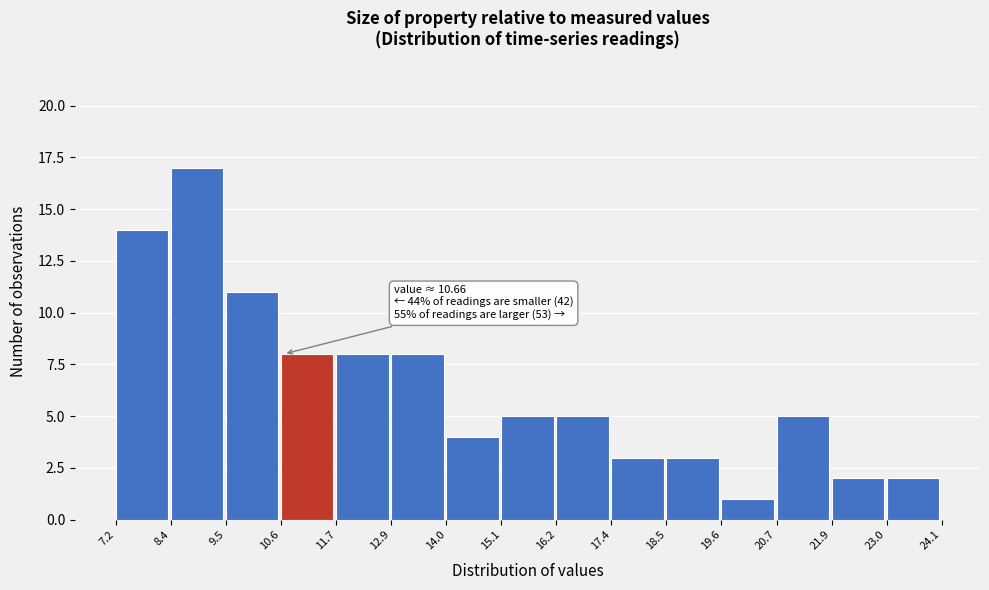

Over which range of the x-axis is the bar tallest?

8.4 to 9.5